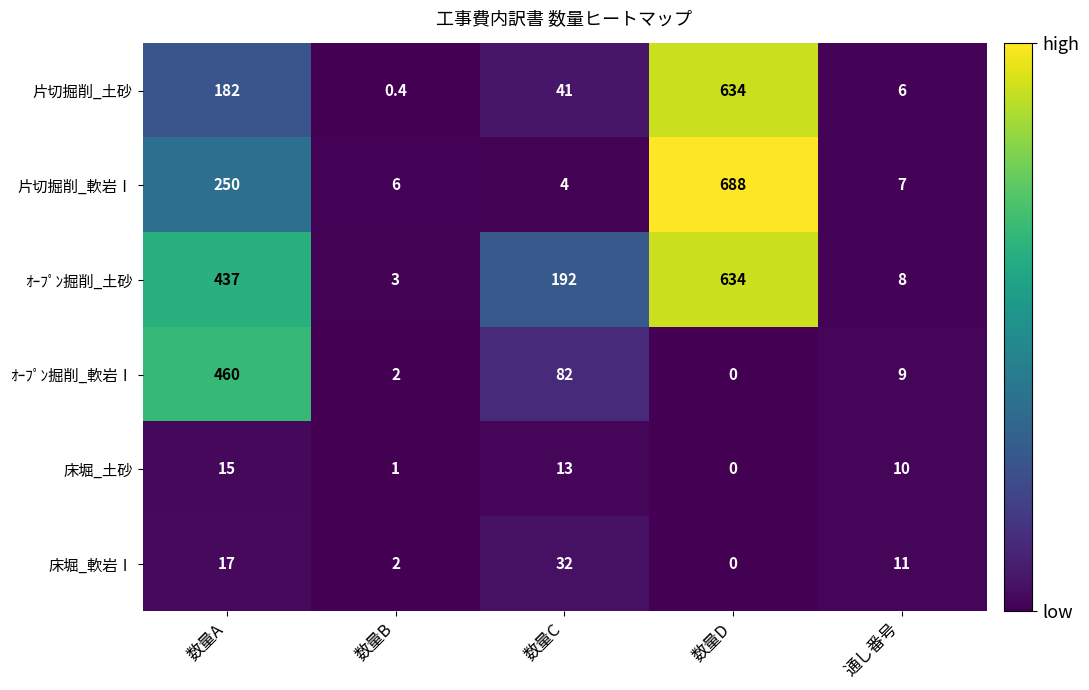

Is it true that 片切掘削_土砂 equals 634.0 at 数量D?

True